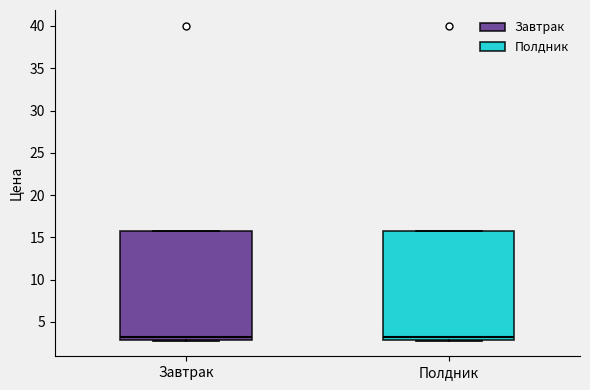

Reading left to right, read every box against the y-axis: the position of its median line, the range the box covers, and the ends of its whiskers. The values are not printed on the chart, so give them approximately, as read against the axis.

Завтрак: median 3.0 (just above the box's lower edge), box 3.0 to 15.5, whiskers 3.0 to 15.5
Полдник: median 3.0 (just above the box's lower edge), box 3.0 to 15.5, whiskers 3.0 to 15.5